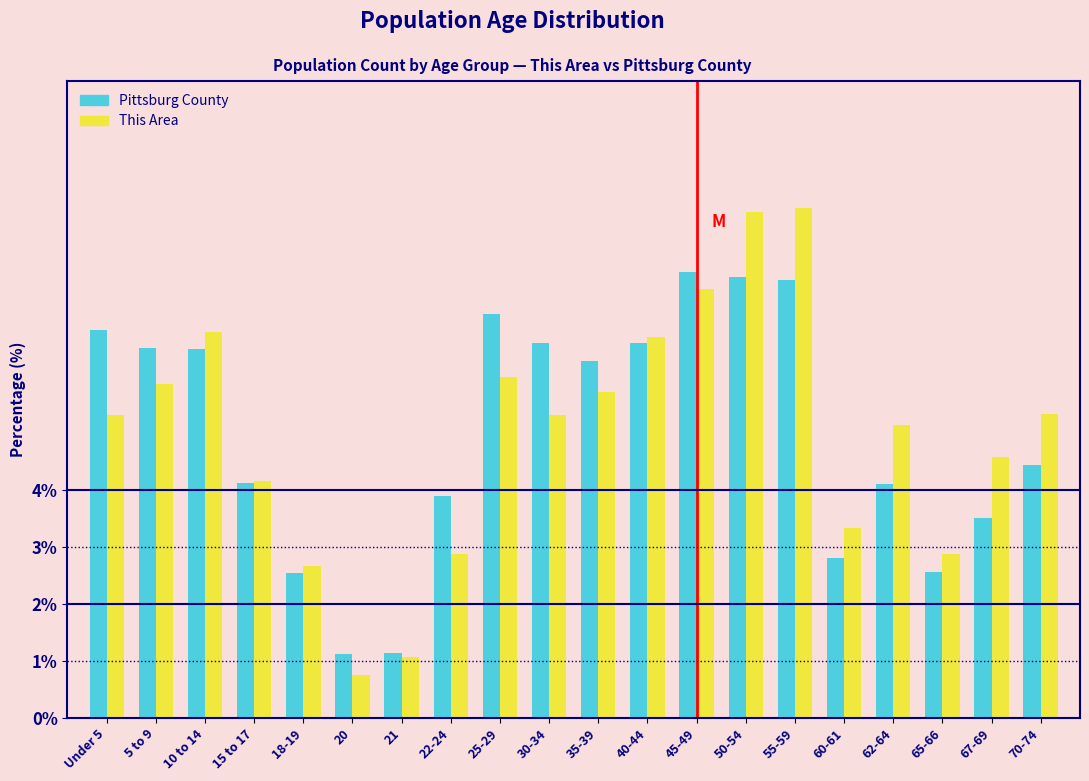

Is the value of This Area at 30-34 greater than the value of Pittsburg County at 62-64?

Yes